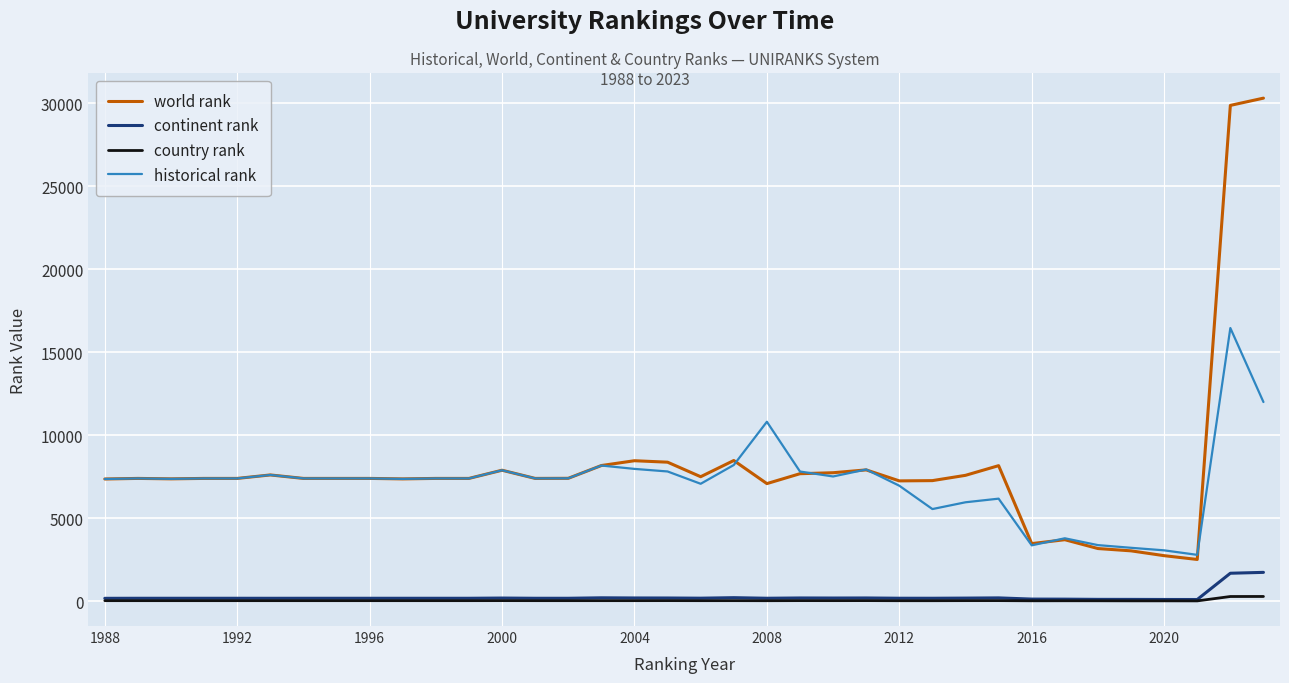

Rank the series by their maximum value, from highest to lowest.

world rank, historical rank, continent rank, country rank